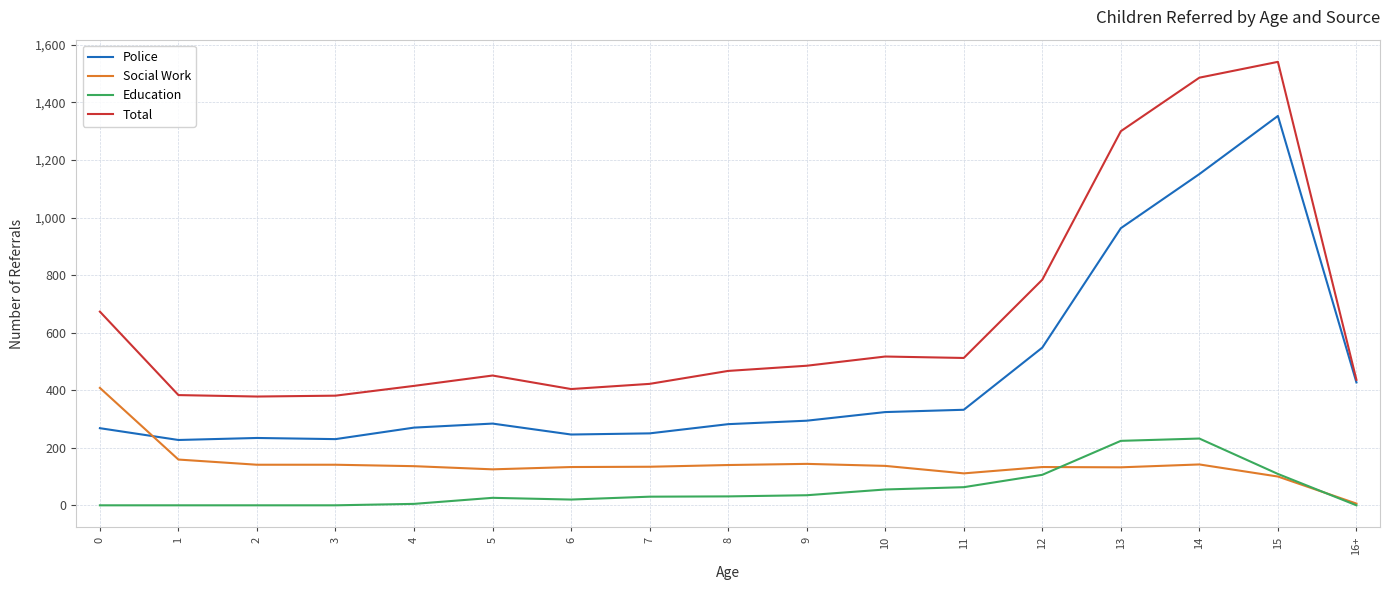

What are all the series names shown in the legend?

Police, Social Work, Education, Total